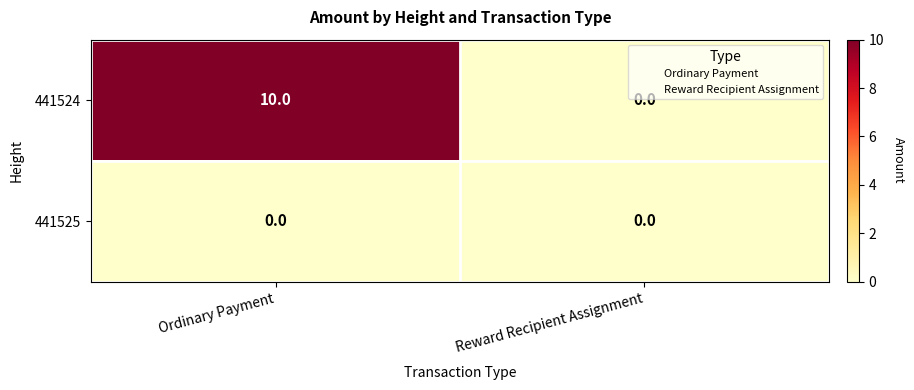

Rank the series by their average value, from lowest to highest.

441525, 441524